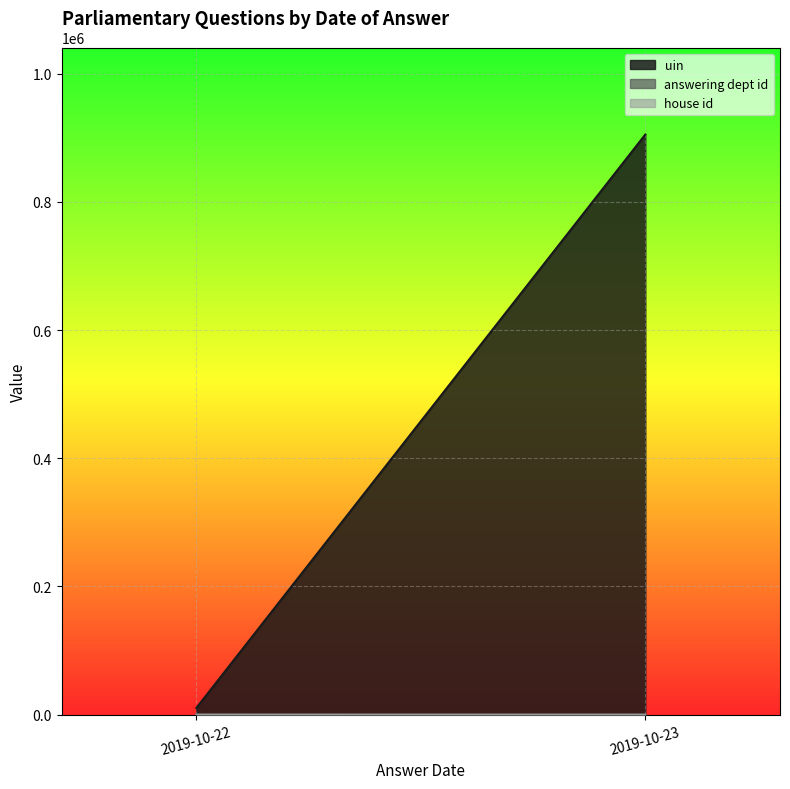

At 2019-10-23, list the series in order from largest to smallest.

uin, answering dept id, house id